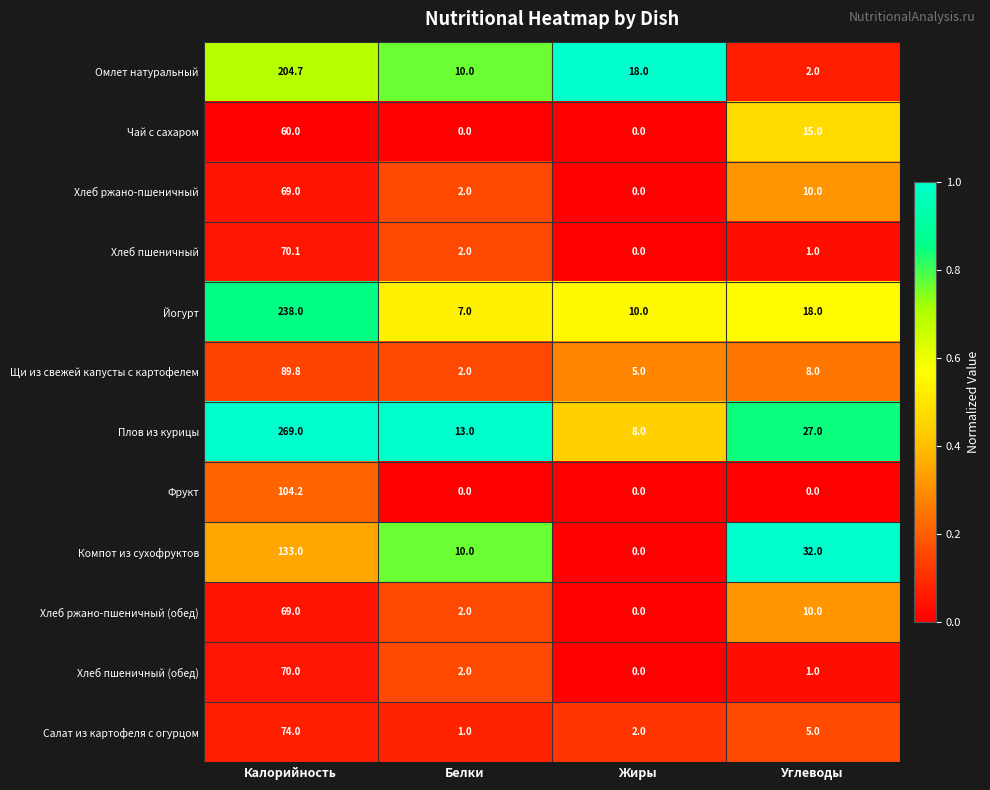

What is the difference between the maximum and minimum values in the Чай с сахаром series?

60.0